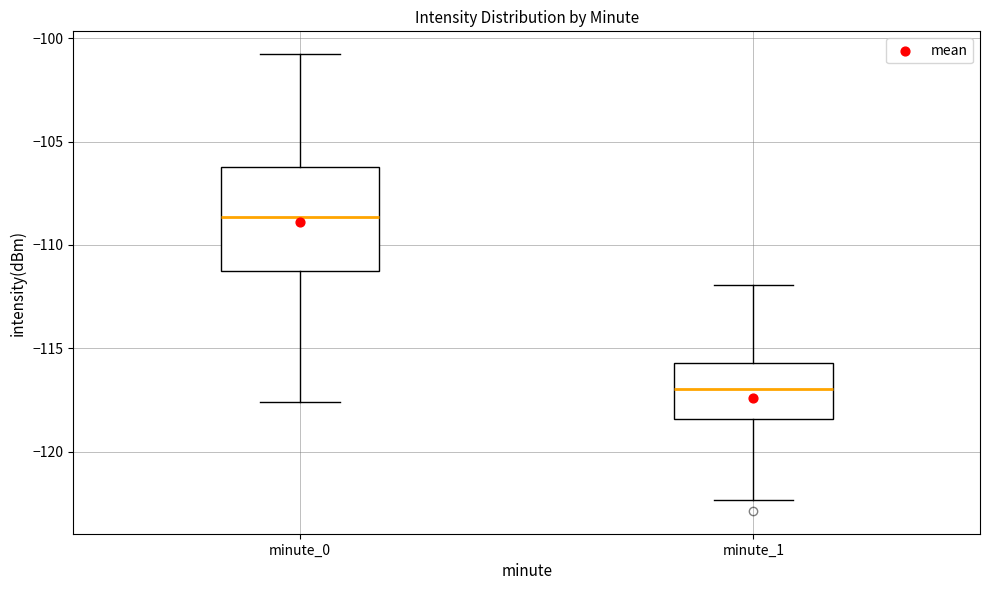

Reading left to right, transcribe this box plot: for each box, give where its median line is, the range the box spans, and where its two whiskers end, as read against the y-axis. The values are not printed on the chart, so give them approximately, as read against the axis.

minute_0: median -108.5, box -111.5 to -106.0, whiskers -117.5 to -101.0
minute_1: median -117.0, box -118.5 to -115.5, whiskers -122.5 to -112.0